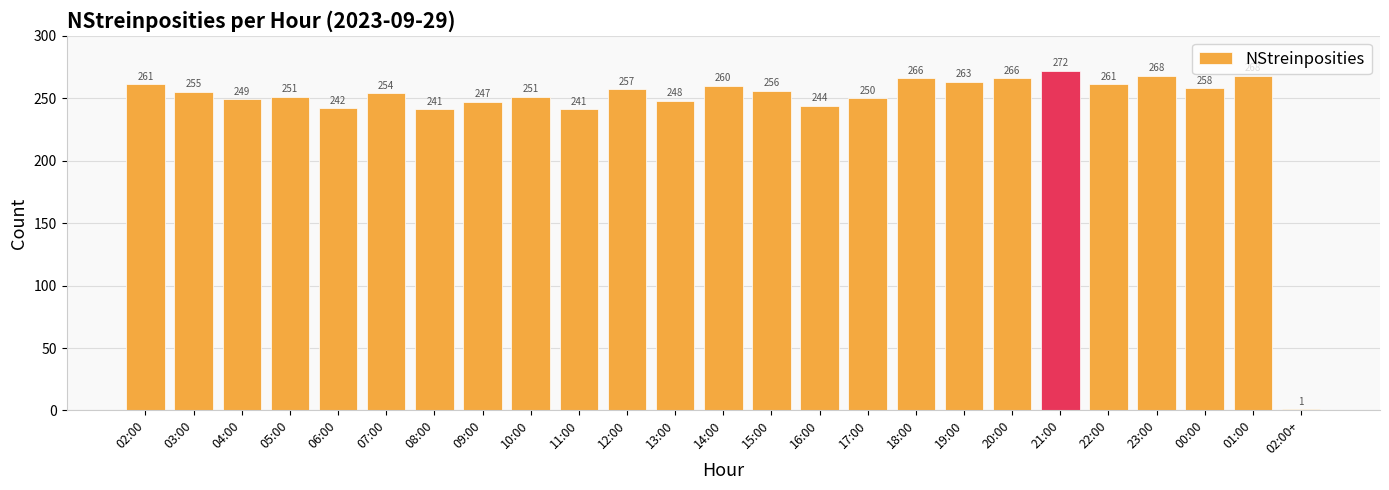

What is the difference between the maximum and minimum values?

271